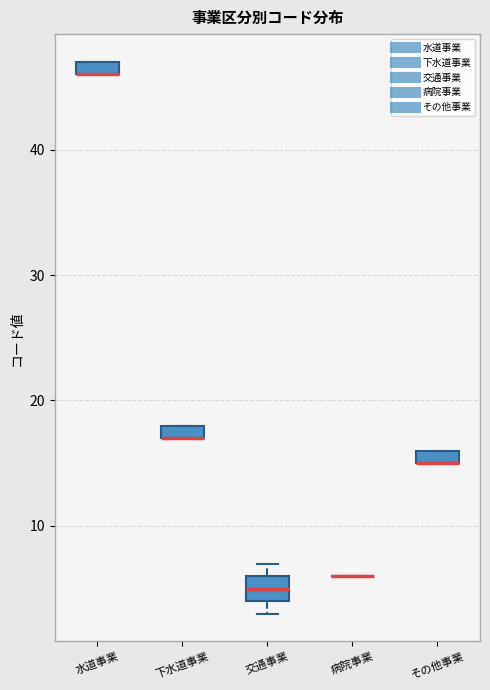

Where is the lower edge of the box for 交通事業 on the y-axis? The values are not printed on the chart, so give them approximately, as read against the axis.

4